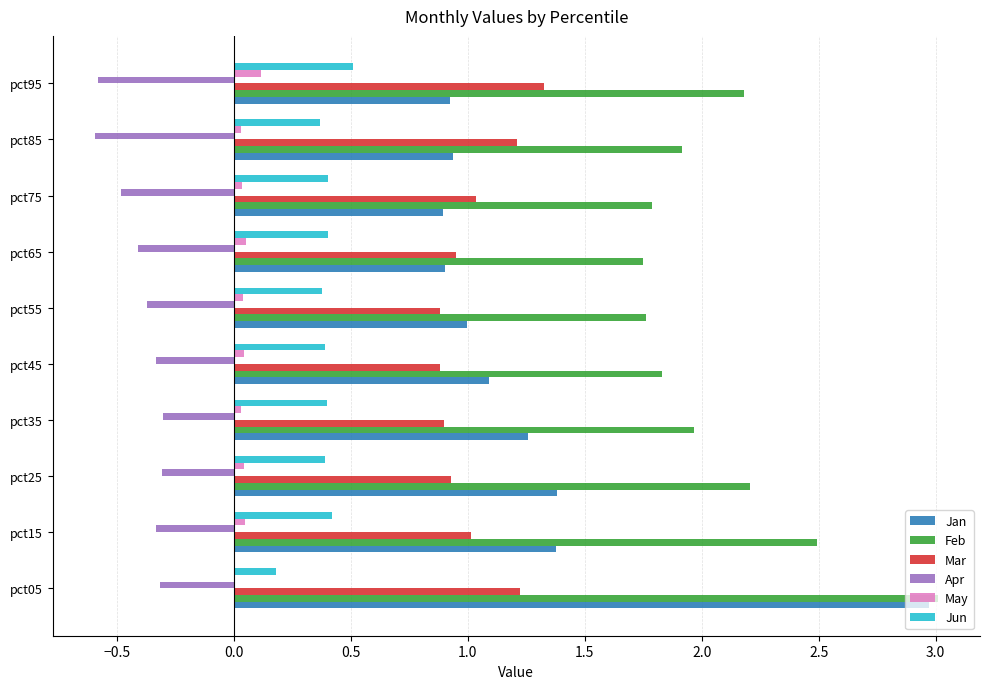

Where is Jan nearest to the value 1?

pct55